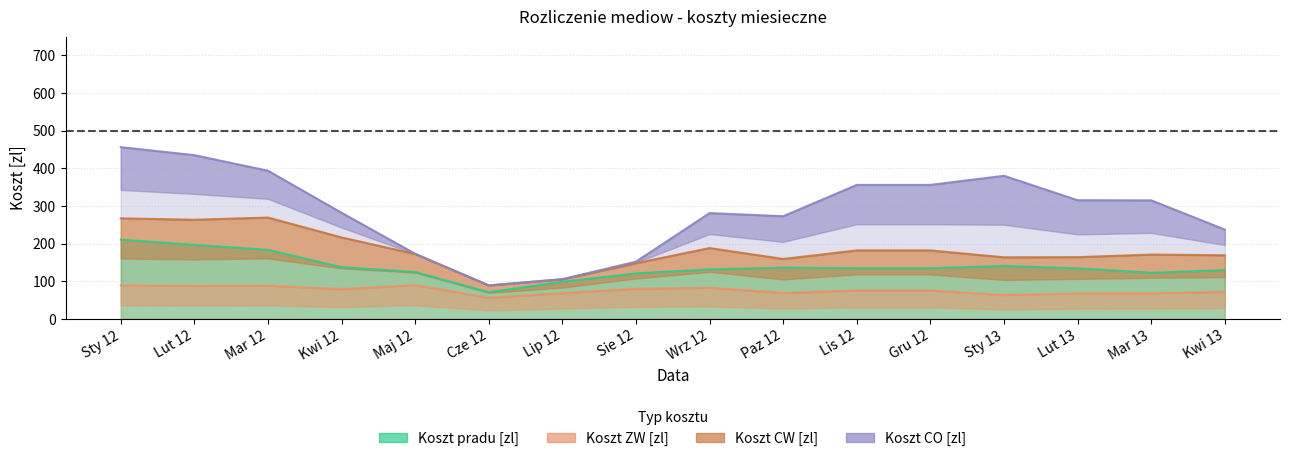

Is the value of Koszt pradu [zl] at Sie 12 greater than the value of Koszt ZW [zl] at Lis 12?

Yes